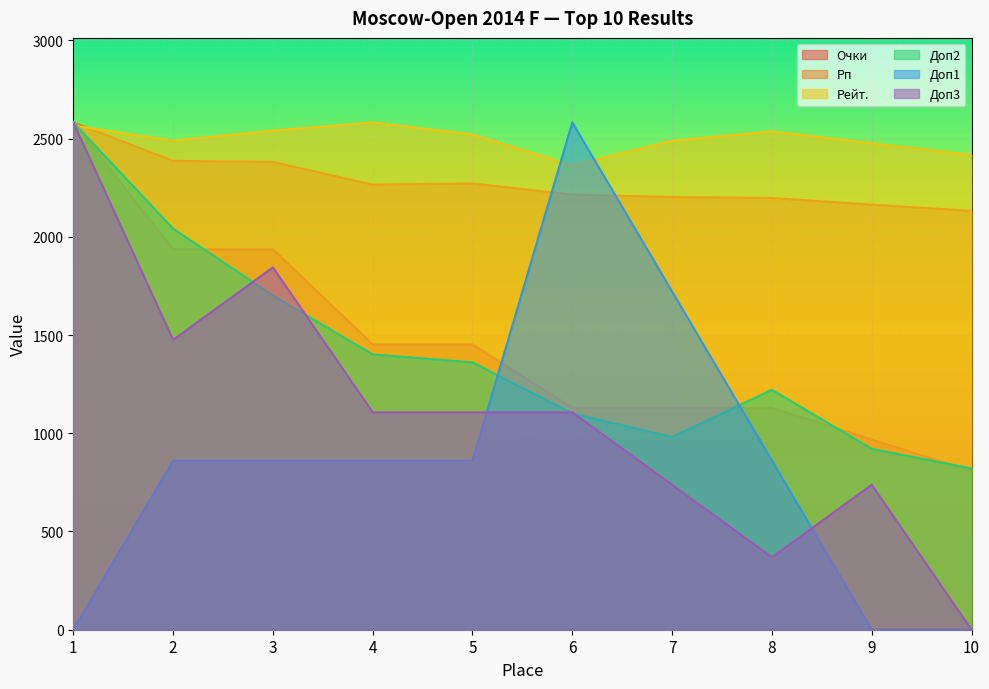

What is the difference between the maximum and second lowest values in the Доп3 series?

2213.2